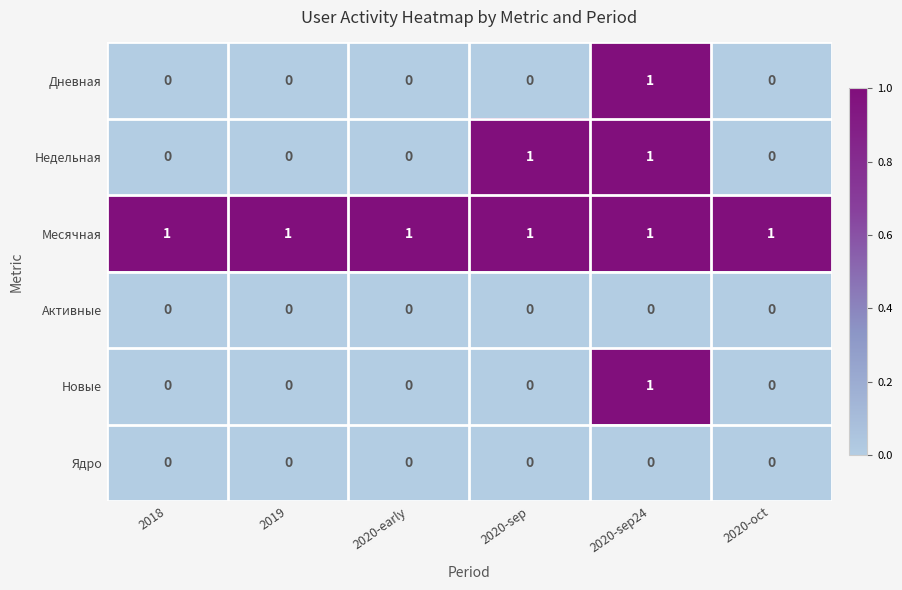

Count the number of categories in the chart.

6